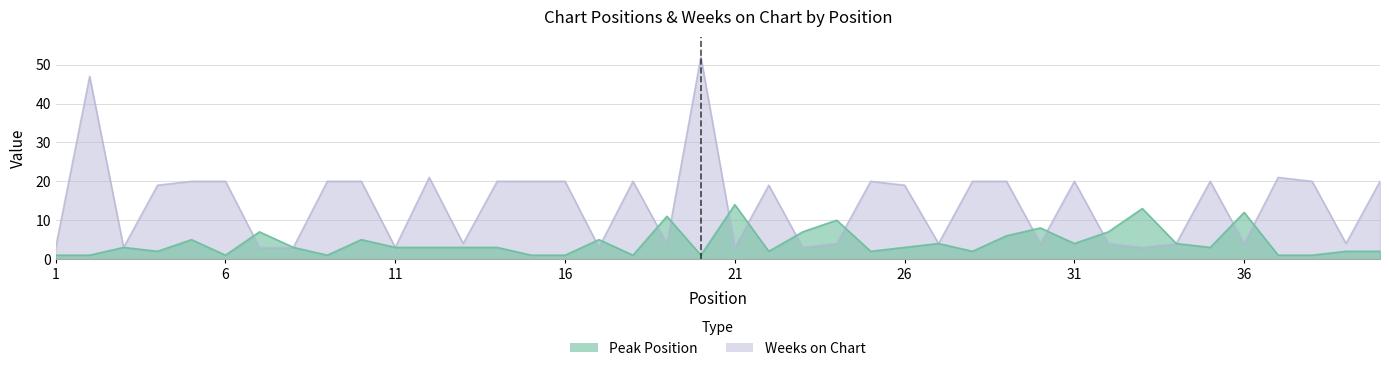

Reading left to right, transcribe all the data shown in this chart.

Peak Position: 1	1	3	2	5	1	7	3	1	5	3	3	3	3	1	1	5	1	11	1	14	2	7	10	2	3	4	2	6	8	4	7	13	4	3	12	1	1	2	2
Weeks on Chart: 3	47	3	19	20	20	3	3	20	20	3	21	4	20	20	20	3	20	4	52	3	19	3	4	20	19	4	20	20	4	20	4	3	4	20	4	21	20	4	20